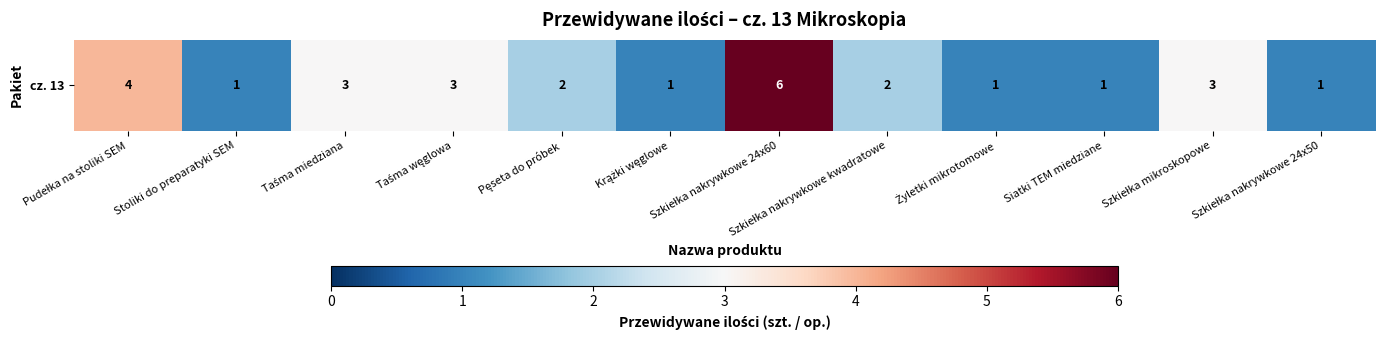

At which label is the value closest to 3?

Taśma miedziana